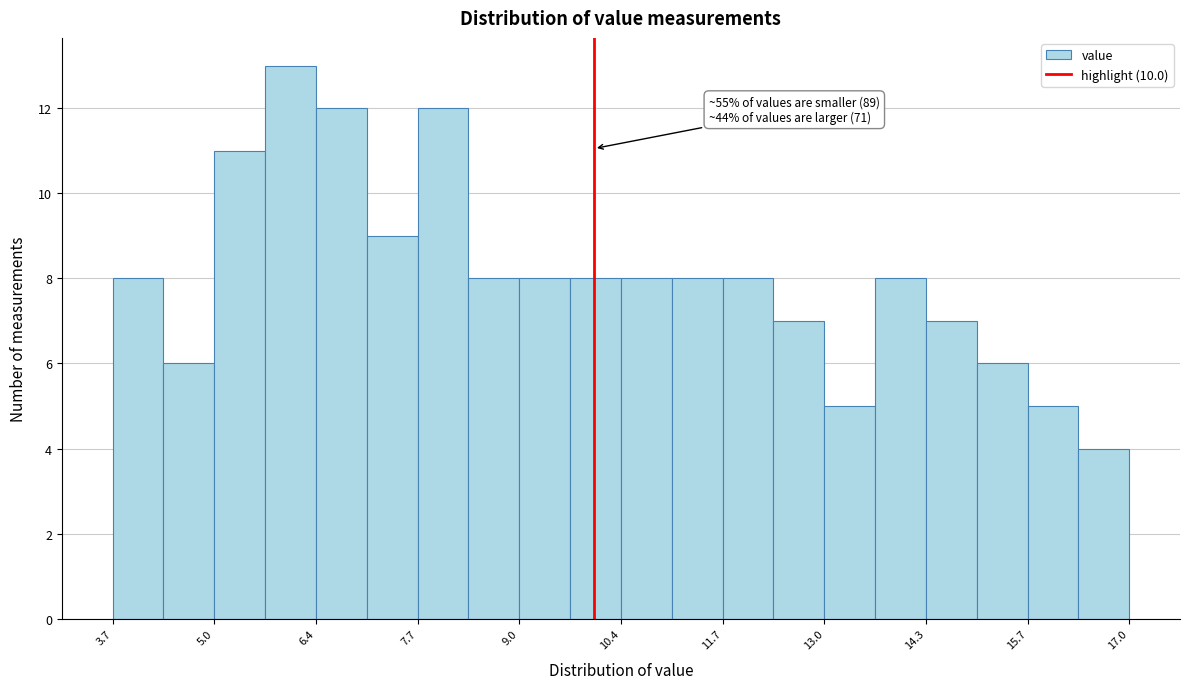

Read against the x-axis, roughly where is the centre of the tallest bar?

6.0